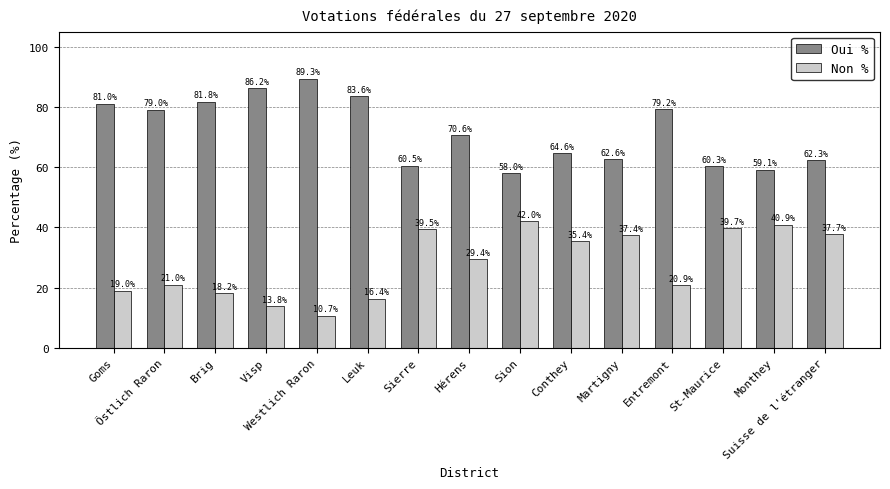

What is the difference between the second highest and second lowest values in the Non % series?

27.1